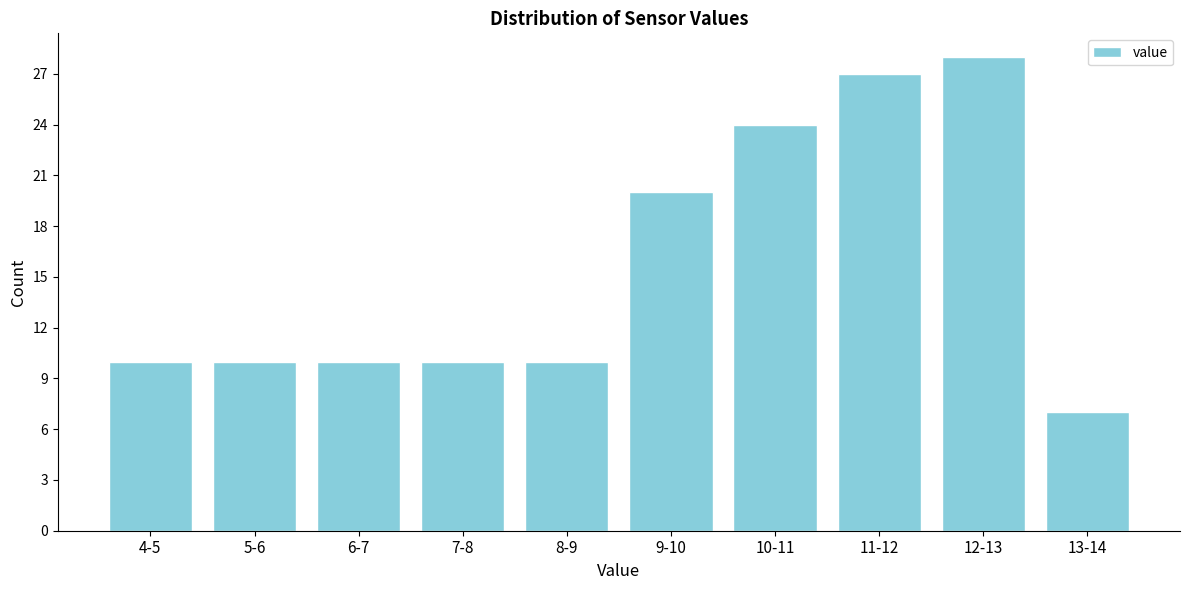

Reading left to right, extract all data points from this chart.

4-5=10	5-6=10	6-7=10	7-8=10	8-9=10	9-10=20	10-11=24	11-12=27	12-13=28	13-14=7